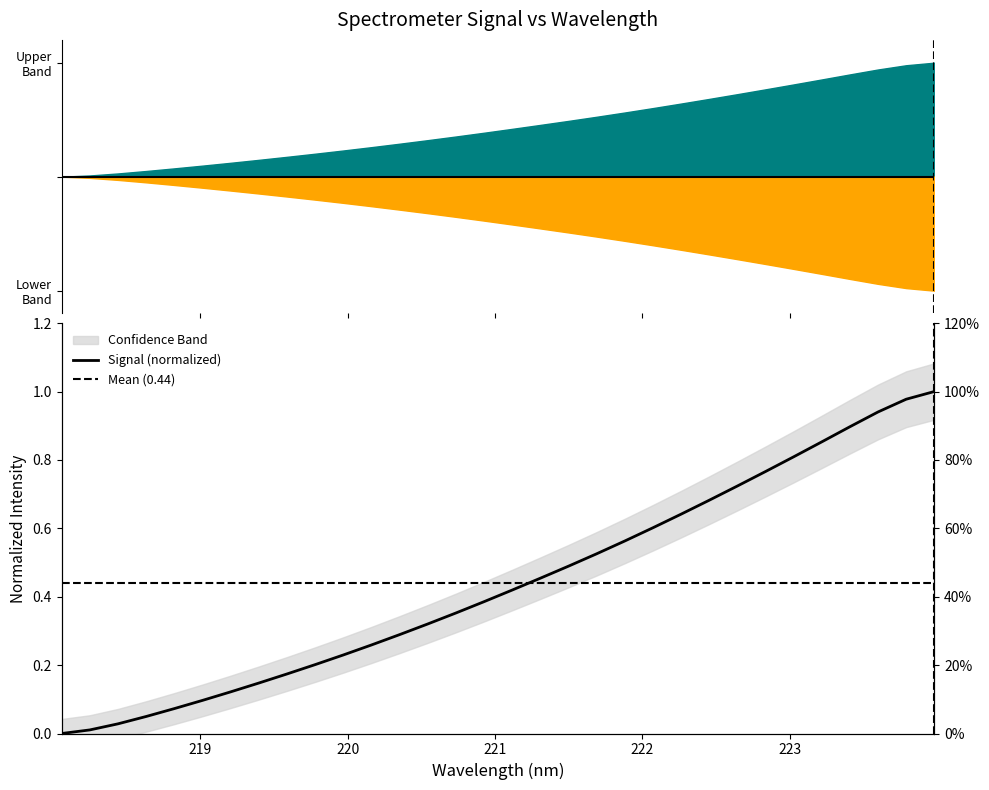

True or false: there are more than 0 points higher than both neighbors.

False